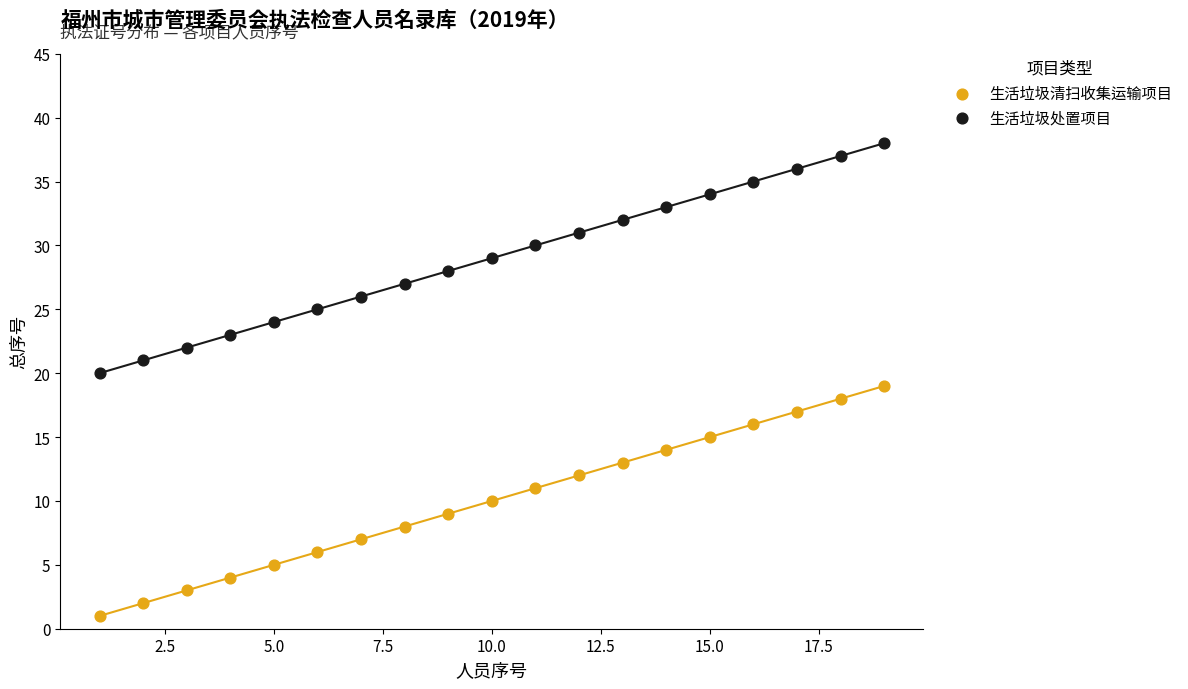

What is the X range (max minus min) for the scatter plot?

18